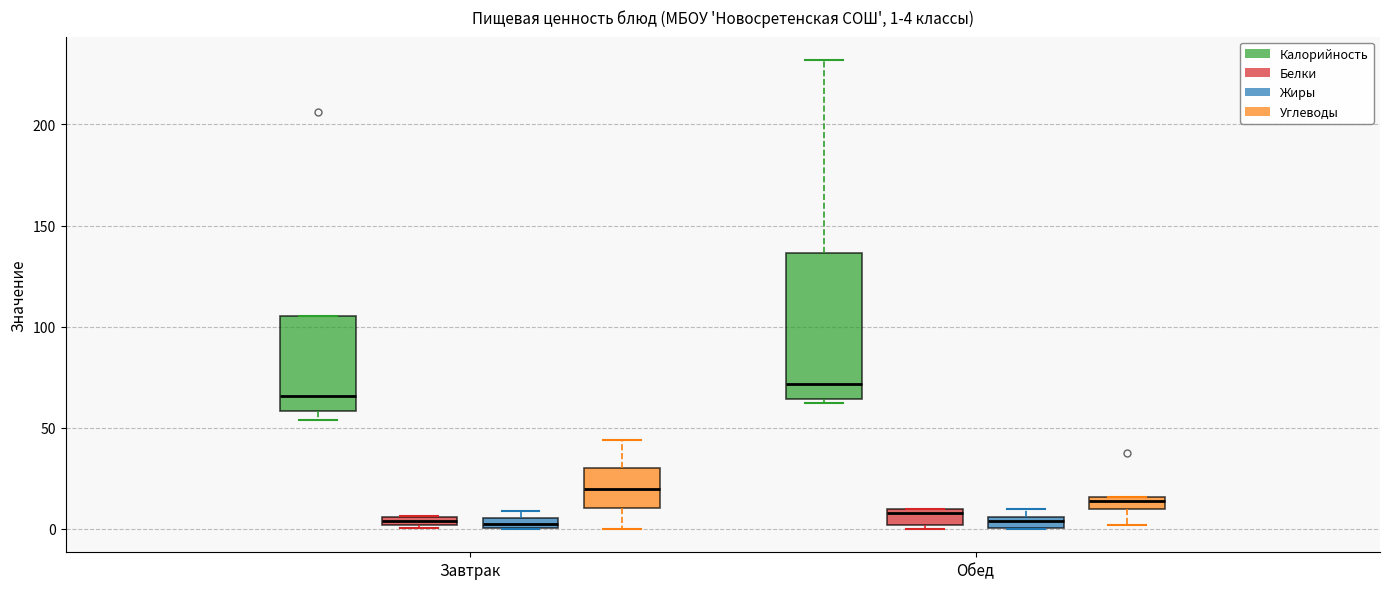

Which box is the tallest, from its lower edge to its upper edge?

Обед (Калорийность)